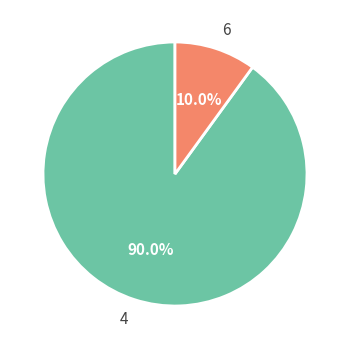

Does 6 account for over 50% of the chart?

No